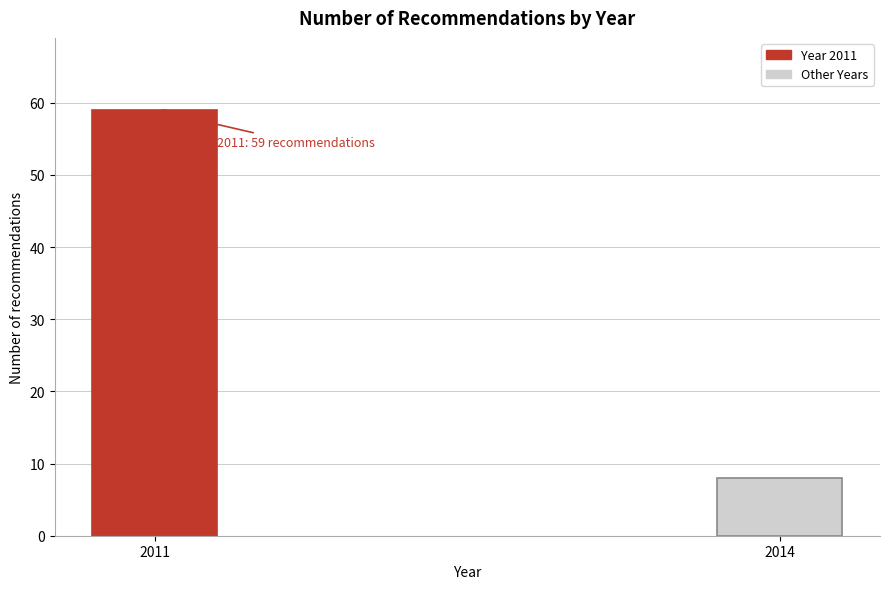

Reading left to right, transcribe all the data shown in this chart.

2011=59	2014=8